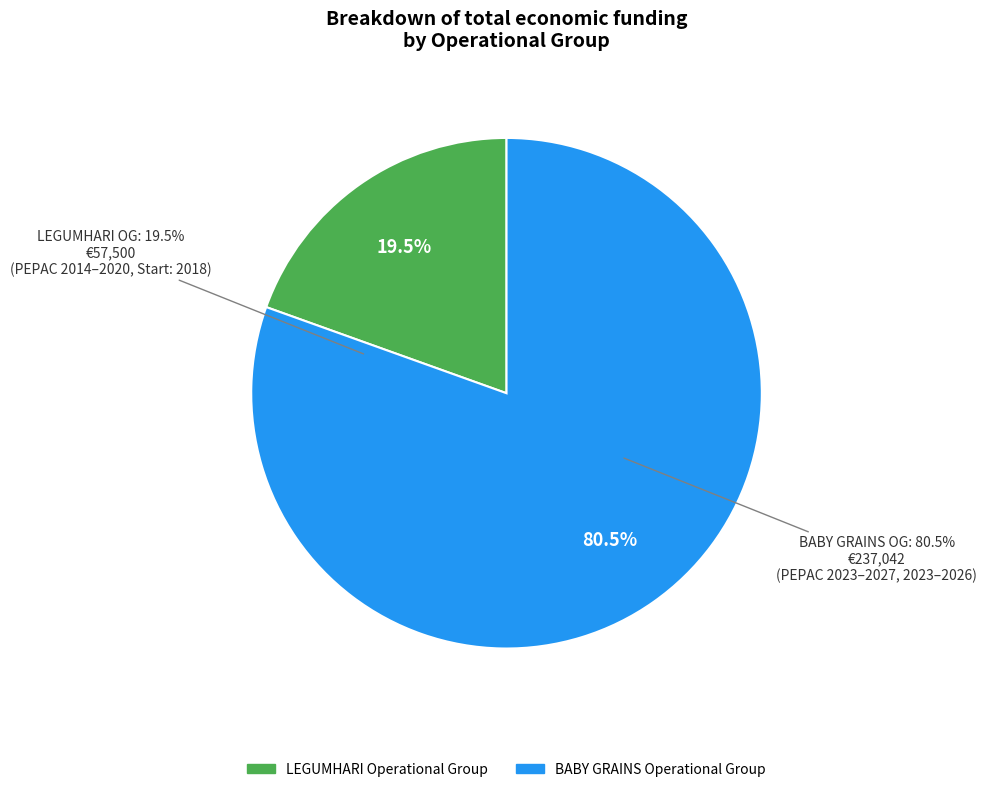

What is the total percentage of LEGUMHARI Operational Group and BABY GRAINS Operational Group?

100.0%